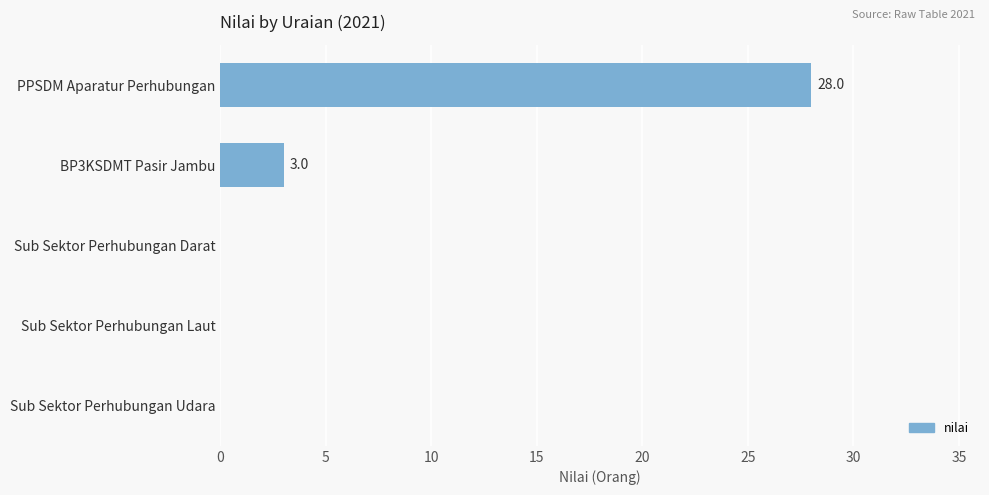

The chart shows a value of 28 at PPSDM Aparatur Perhubungan. True or false?

True